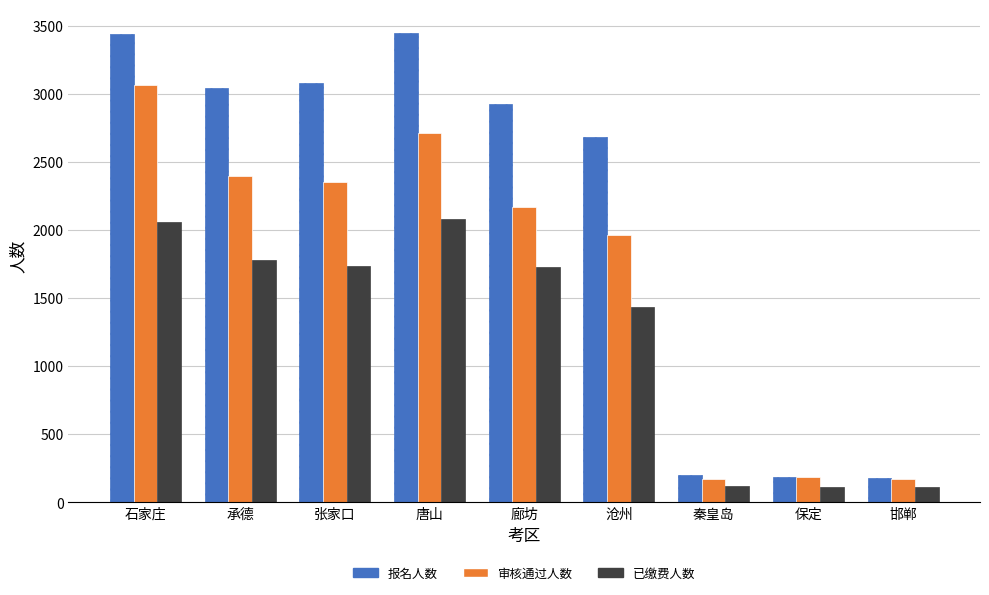

What is the total value across all series at 唐山?

8241